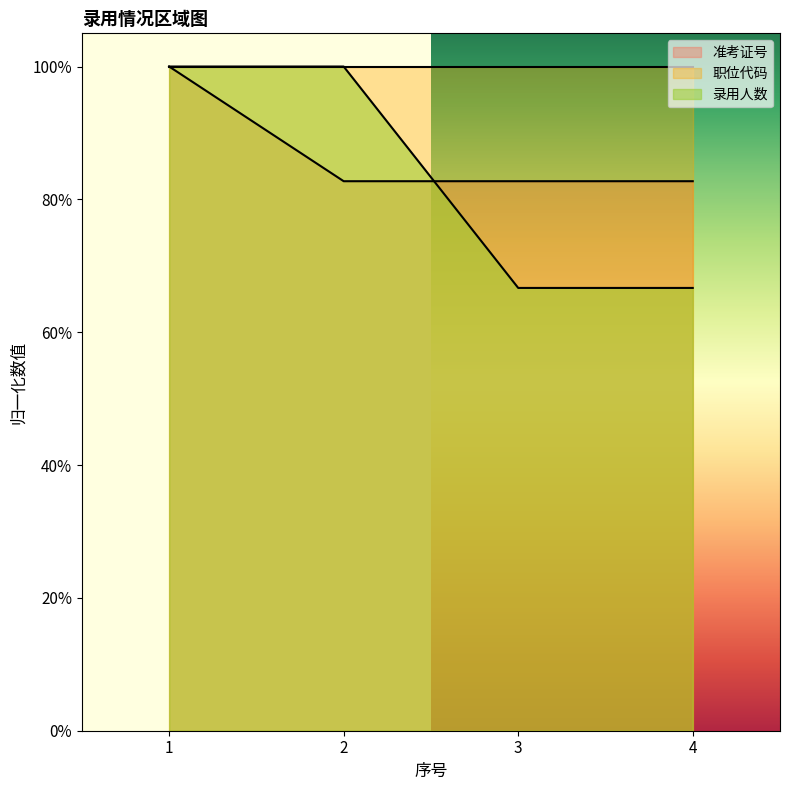

True or false: 职位代码 and 准考证号 cross at least once.

False